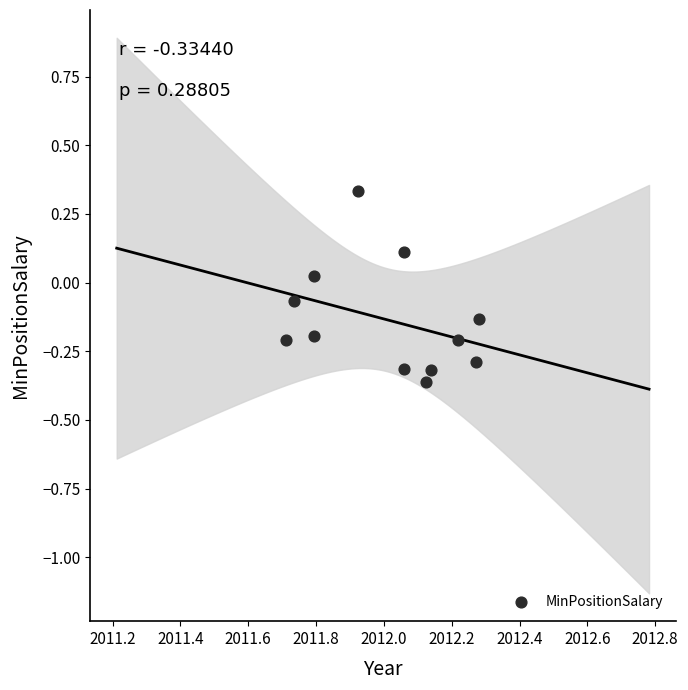

What is the range of Y values (max minus min)?

0.7